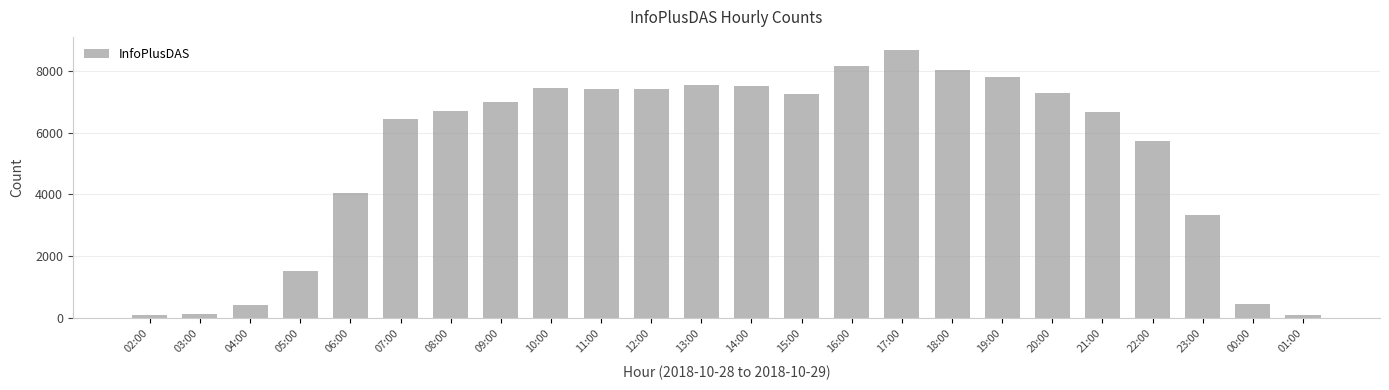

The chart shows a value of 7799 at 19:00. True or false?

True